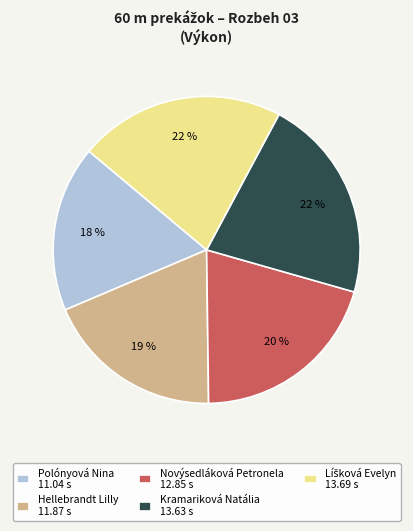

Is it true that Novýsedláková Petronela is 32% of the pie?

False